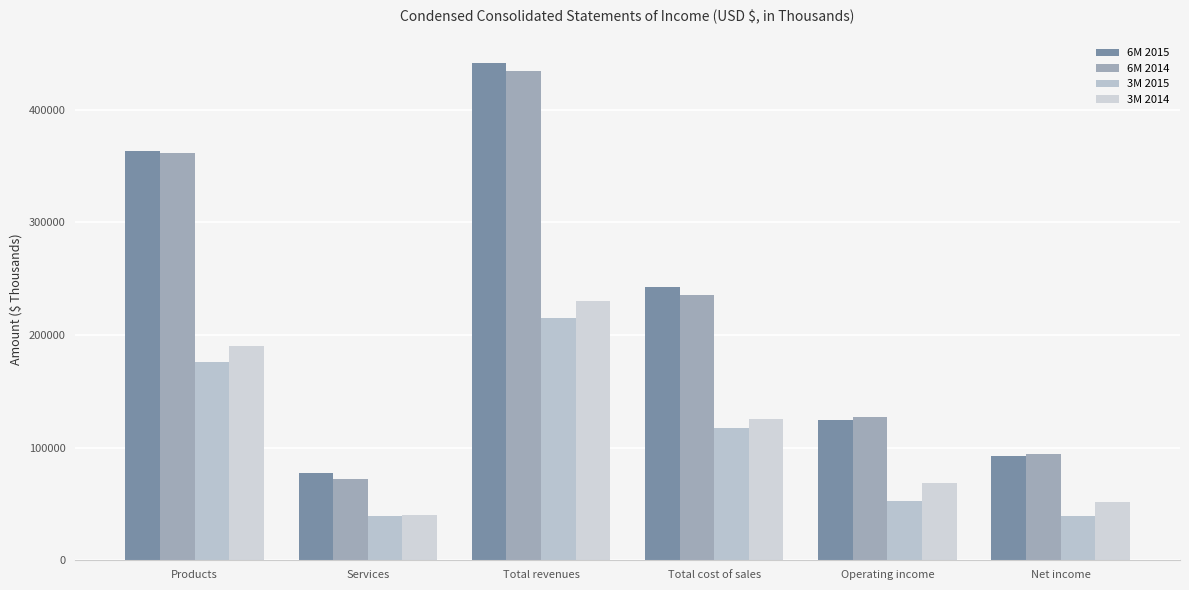

The value of 3M 2014 at Total revenues is 344999. True or false?

False